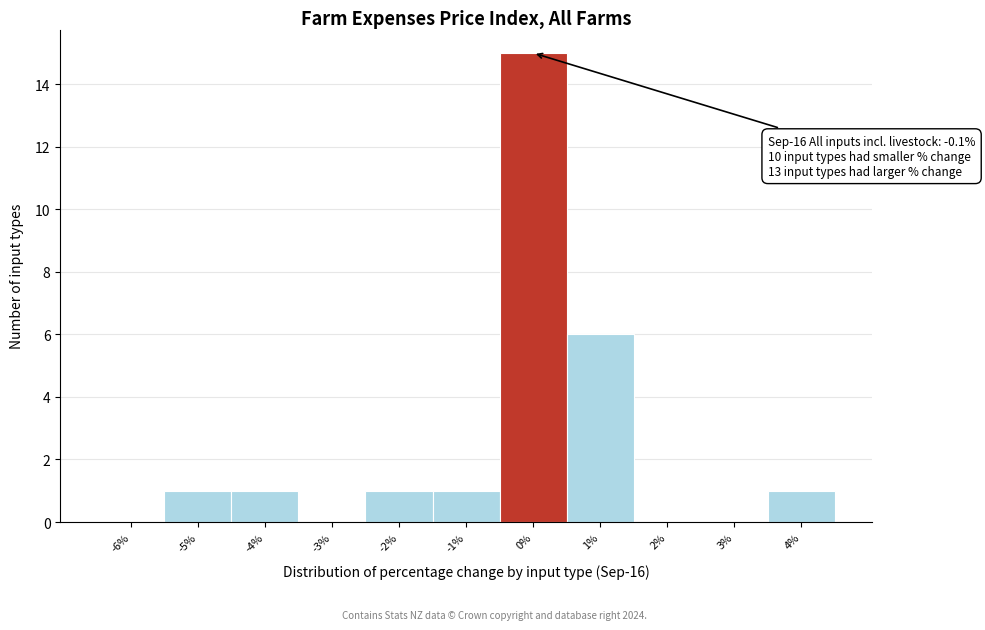

Which range on the x-axis has the tallest bar?

-0.5 to 0.5